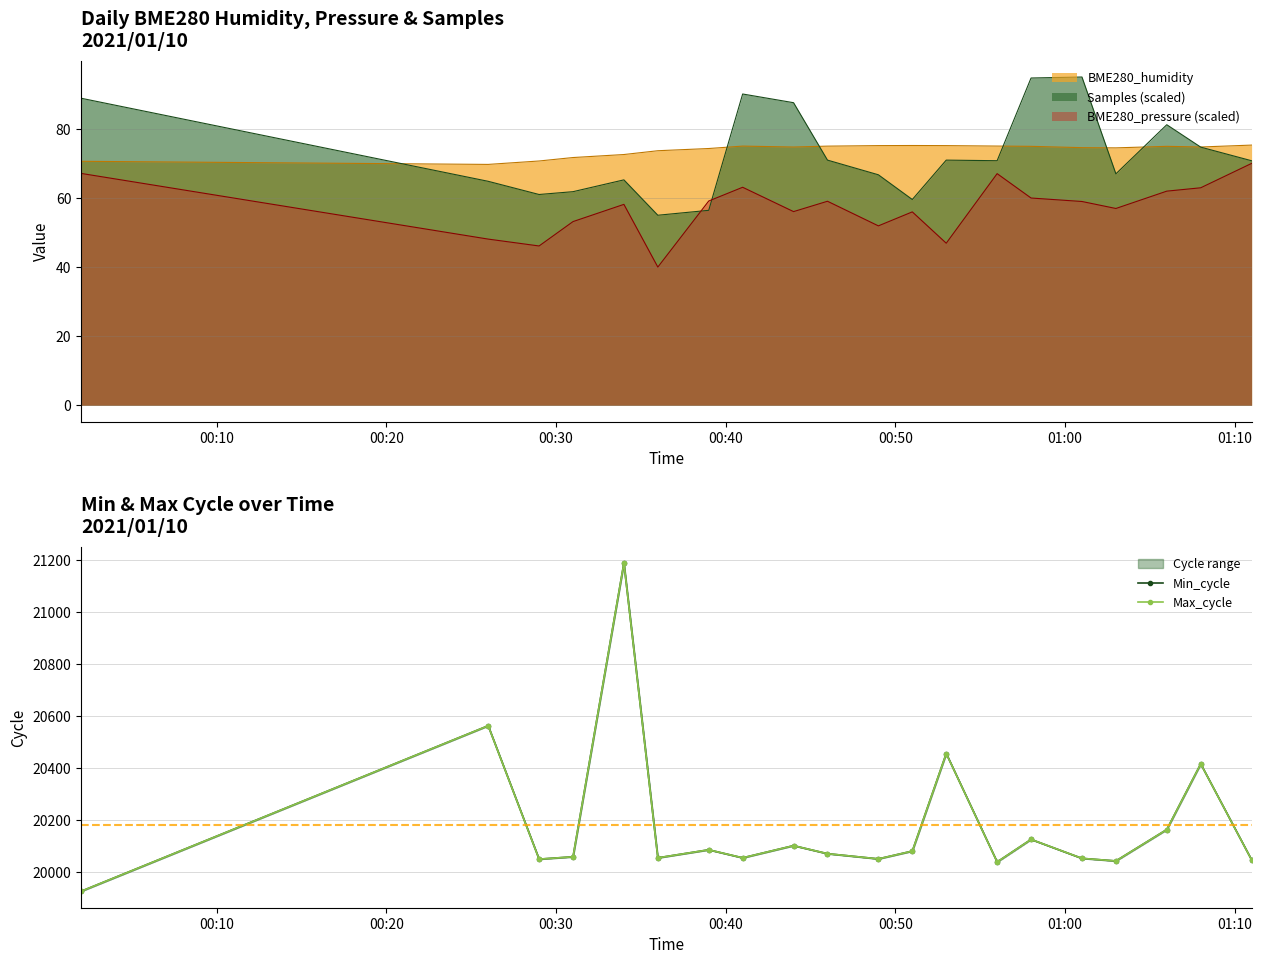

What is the minimum value for Samples (scaled)?

55.0